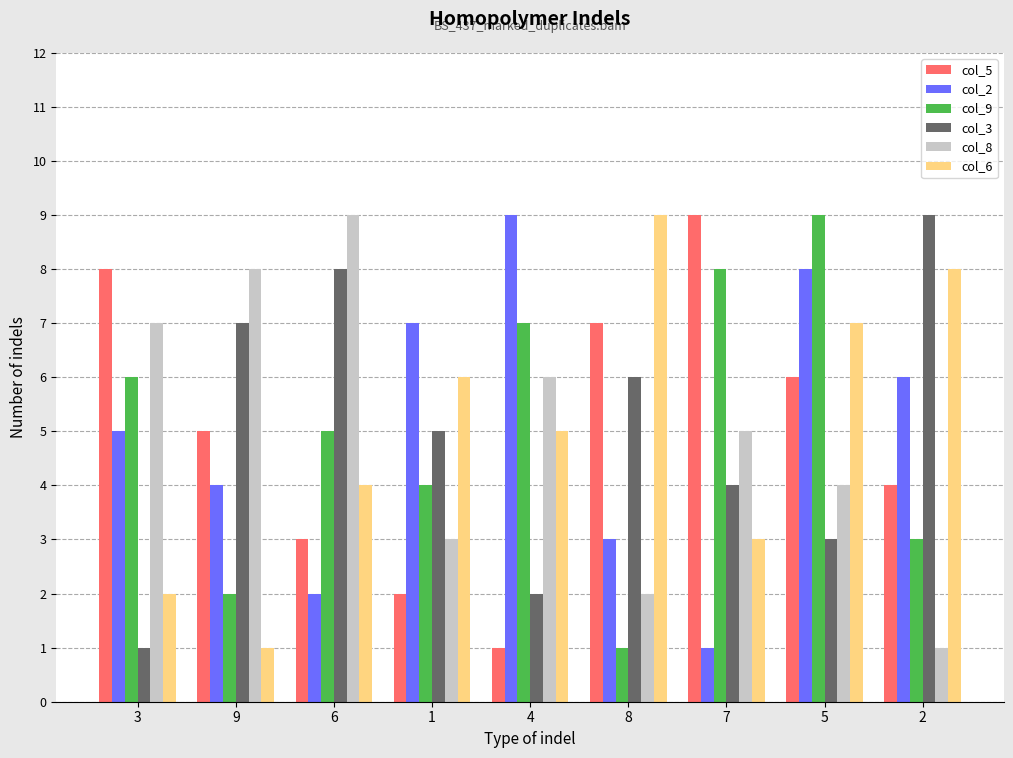

What is the average value of the col_8 series?

5